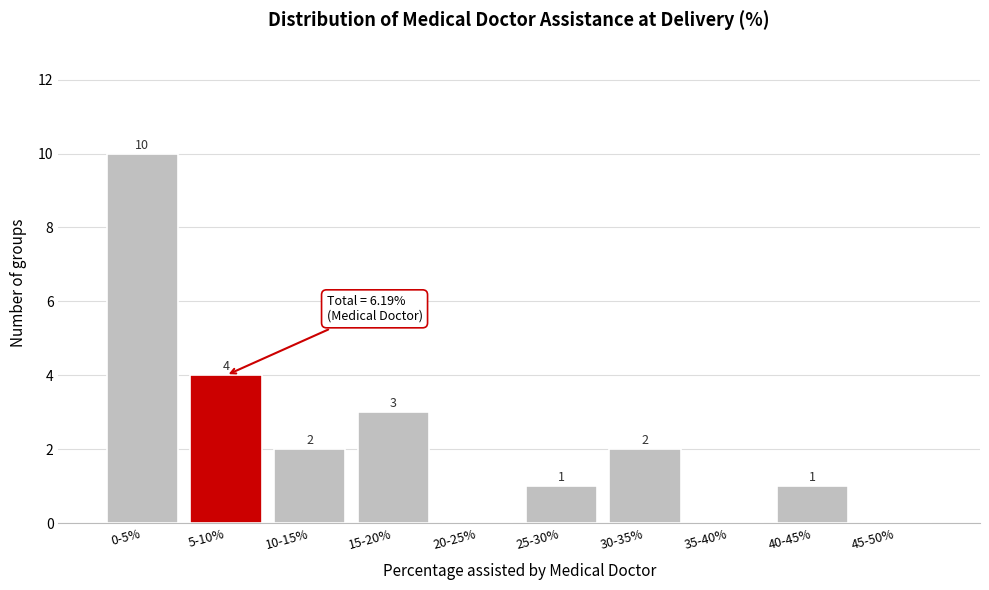

Reading left to right, what are all the values shown in this chart?

0-5%=10	5-10%=4	10-15%=2	15-20%=3	20-25%=0	25-30%=1	30-35%=2	35-40%=0	40-45%=1	45-50%=0